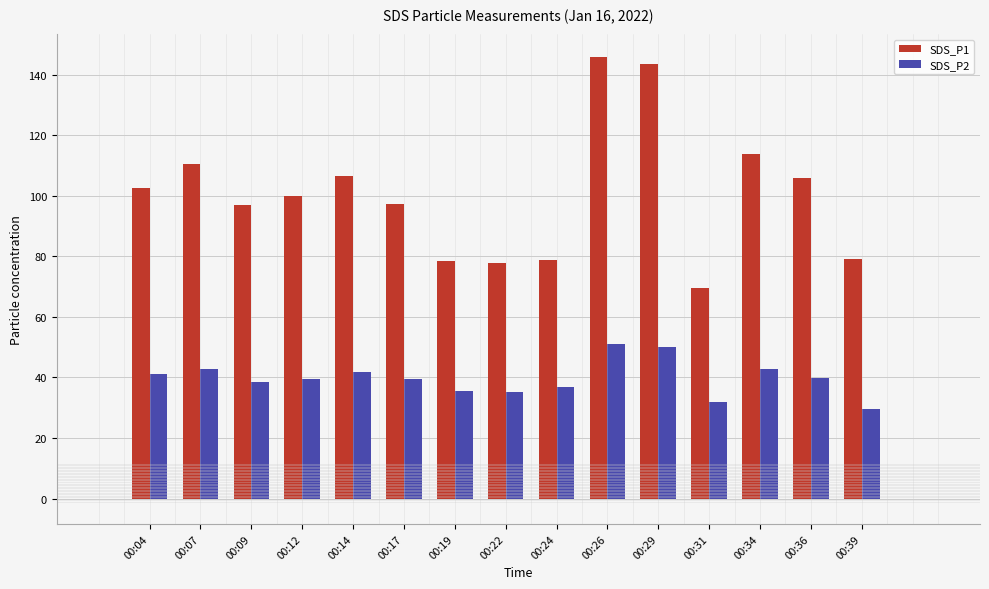

At how many categories does at least one series exceed 85?

10